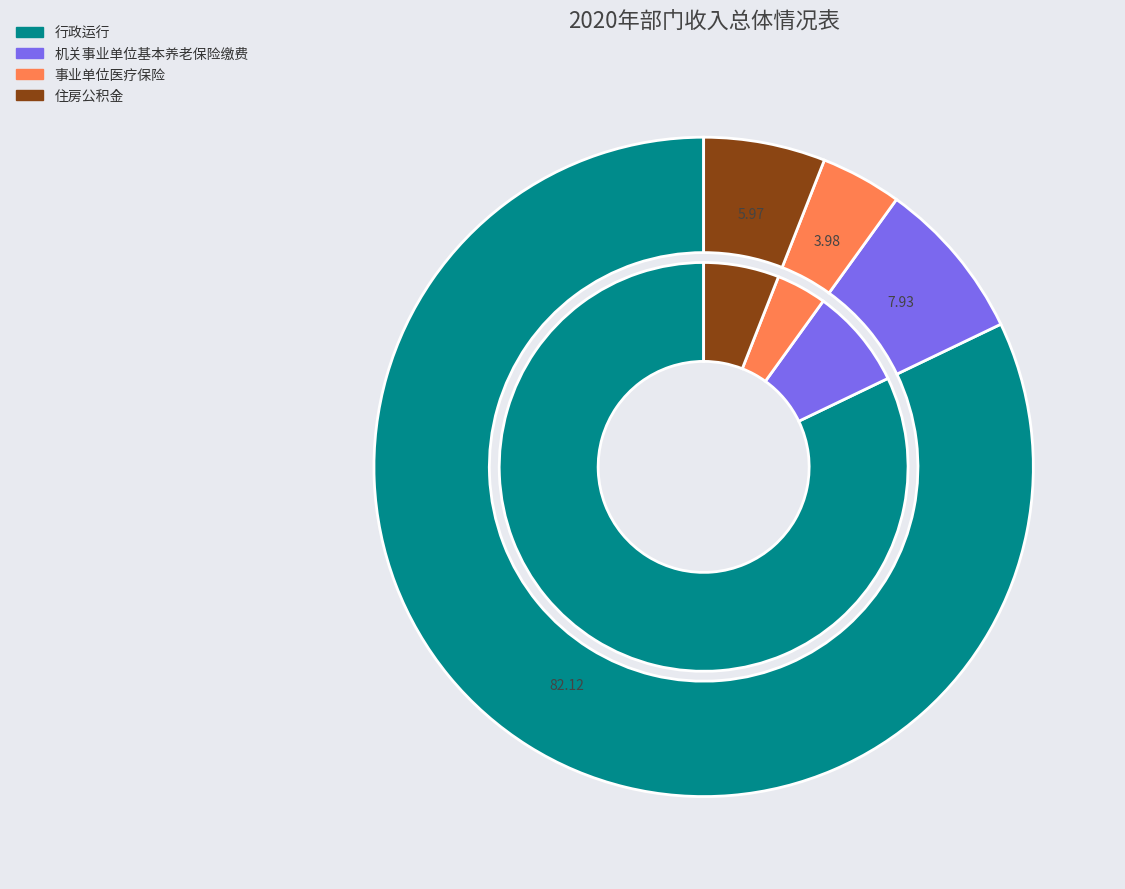

The 机关事业单位基本养老保险缴费 slice represents 8% of the pie. True or false?

True